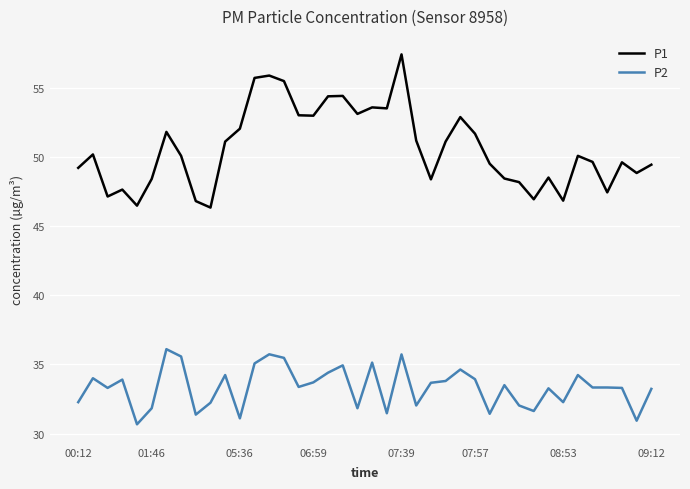

What is the minimum value shown in the chart?

30.7